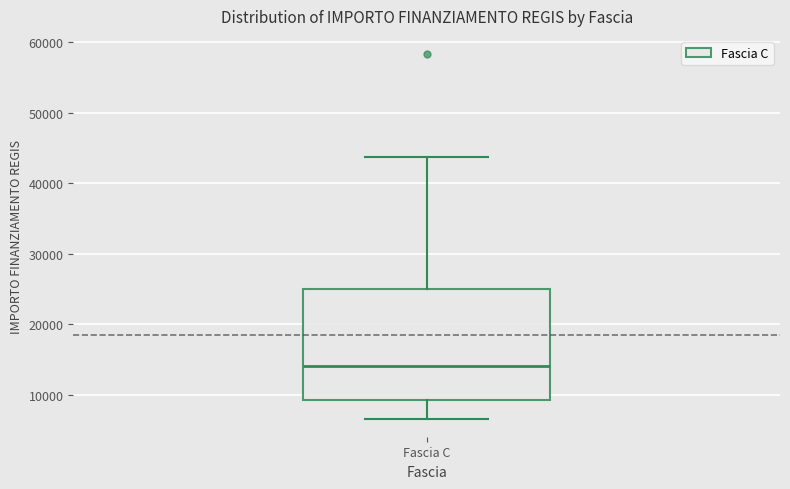

Transcribe this box plot: give where the median line is, the range the box spans, and where the two whiskers end, as read against the y-axis. The values are not printed on the chart, so give them approximately, as read against the axis.

median 14000, box 9000 to 25000, whiskers 7000 to 44000